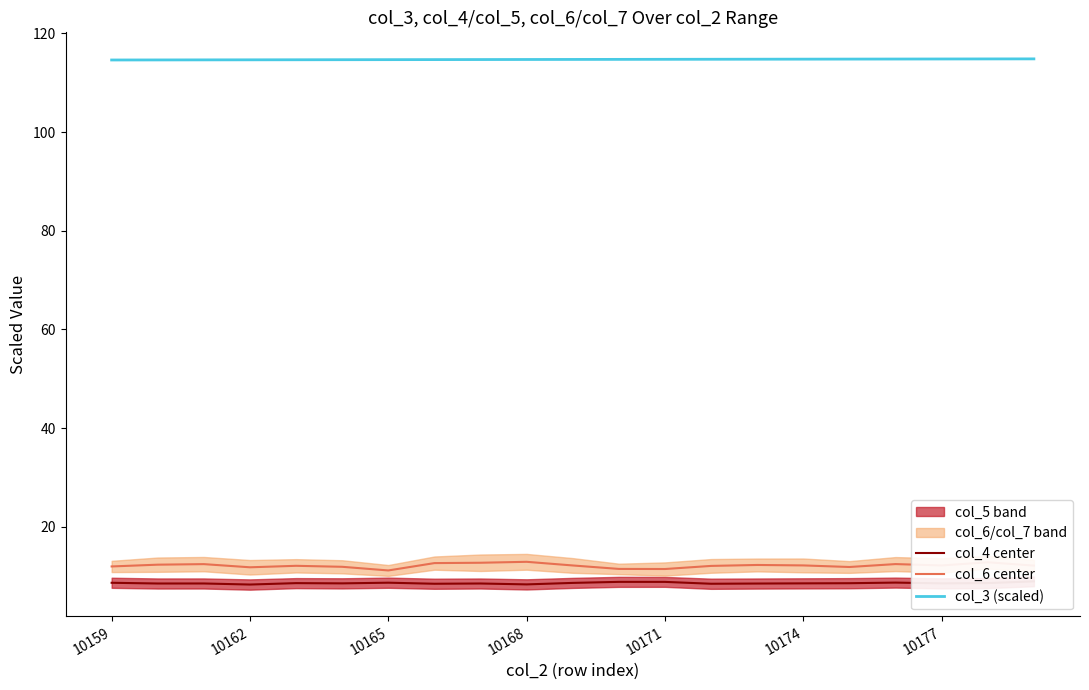

The value of col_3 (scaled) at 10 is 194.0. True or false?

False